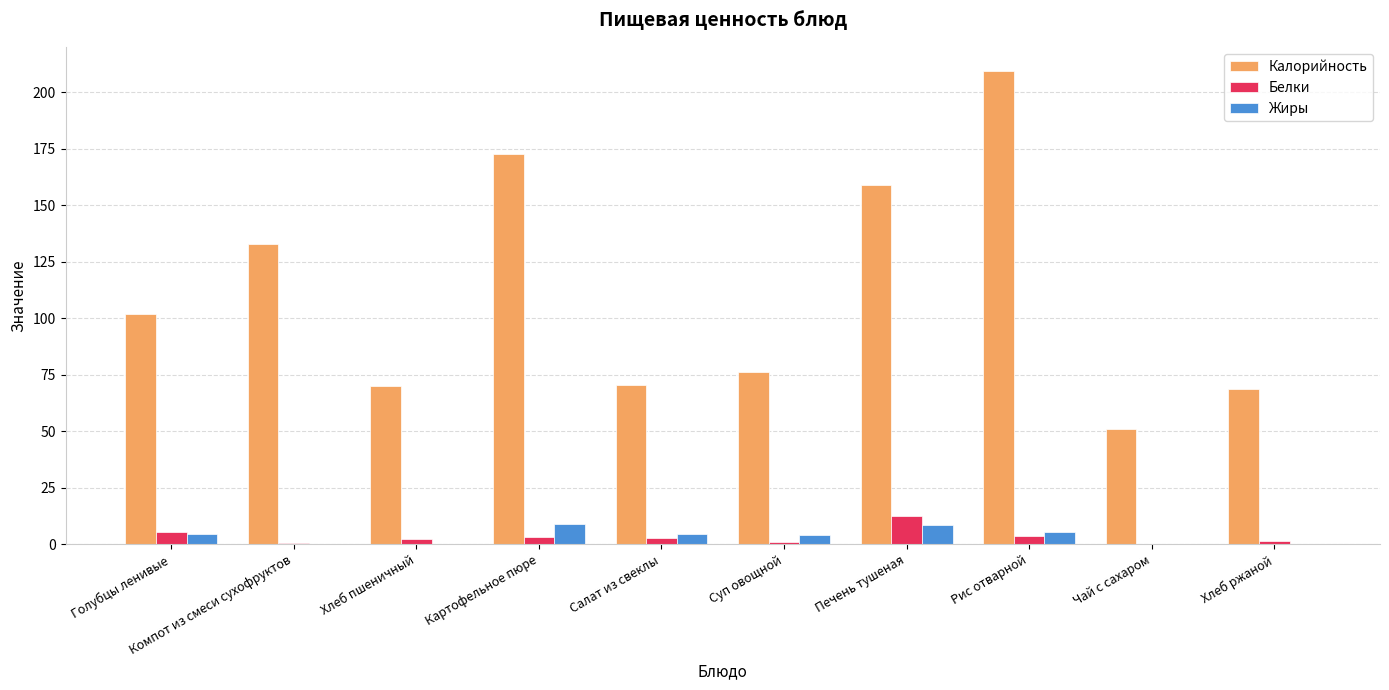

What is the sum of all Жиры values?

37.5